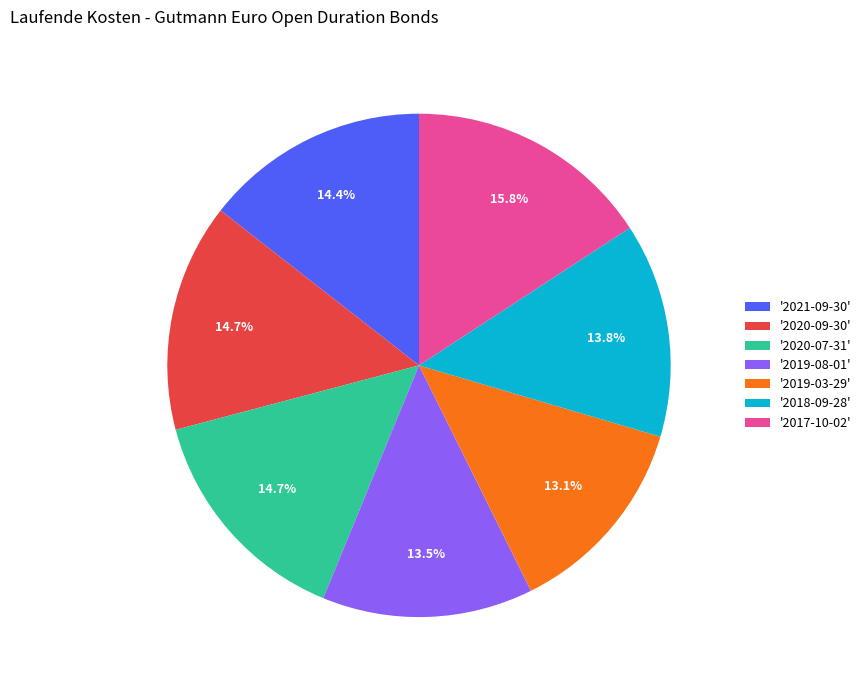

Which category has the biggest portion of the pie?

'2017-10-02'